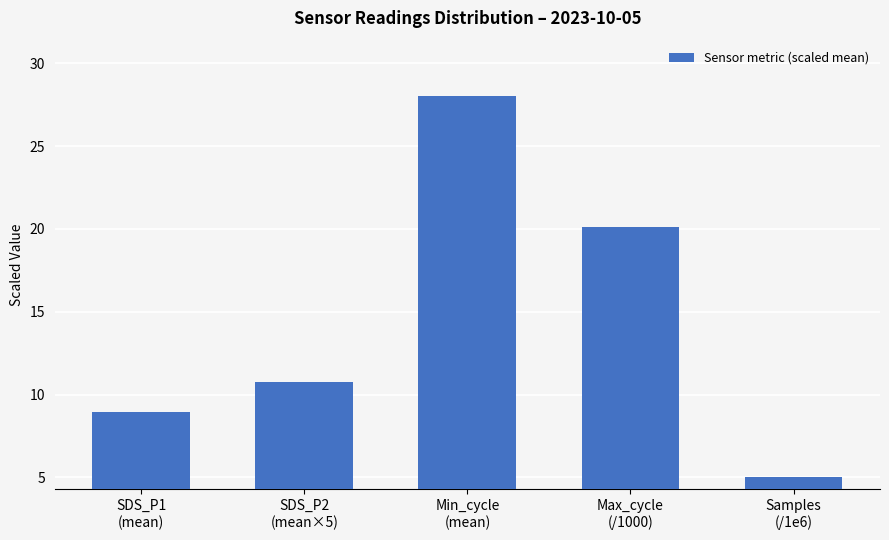

What is the greatest value displayed?

28.0